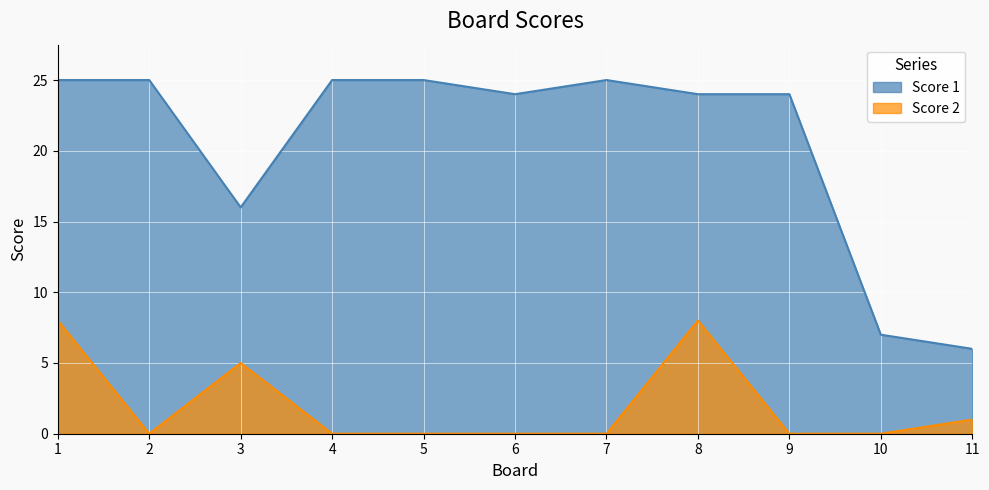

Between 8 and 9, which is larger?

8